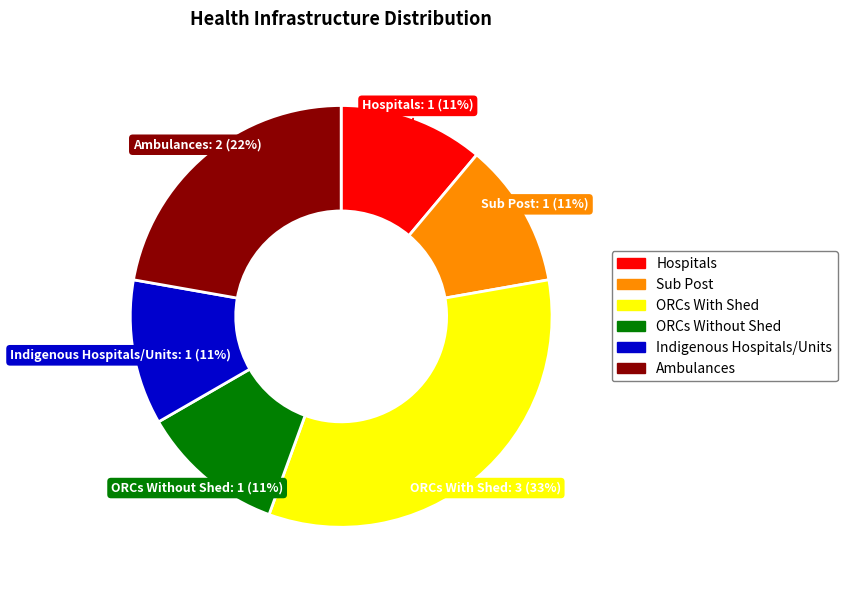

What is the largest slice in the pie chart?

ORCs With Shed